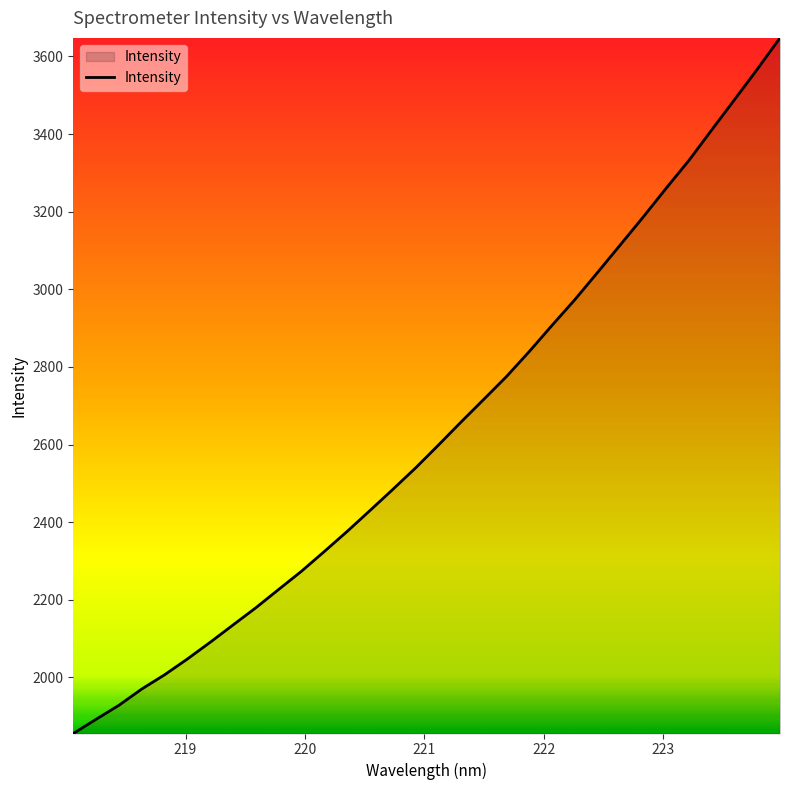

What is the difference between the maximum and minimum values?

1791.9